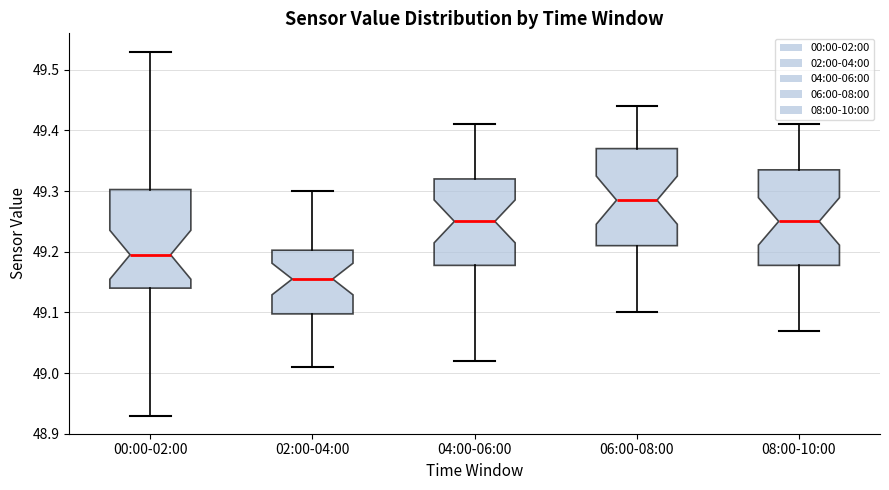

Which box's median line is the highest?

06:00-08:00